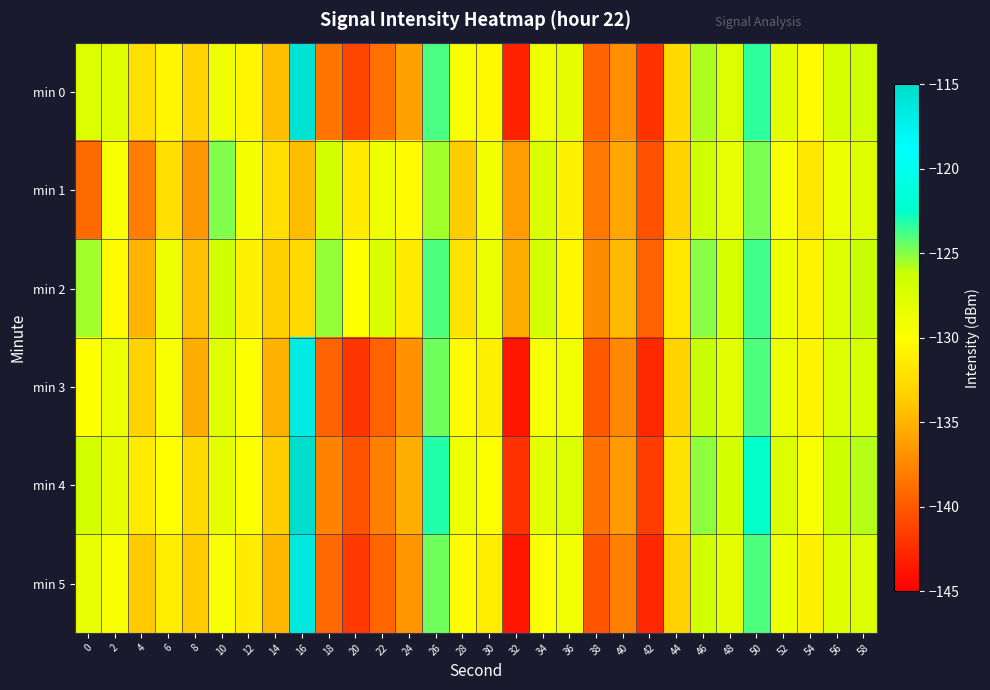

How many series are shown in this chart?

6